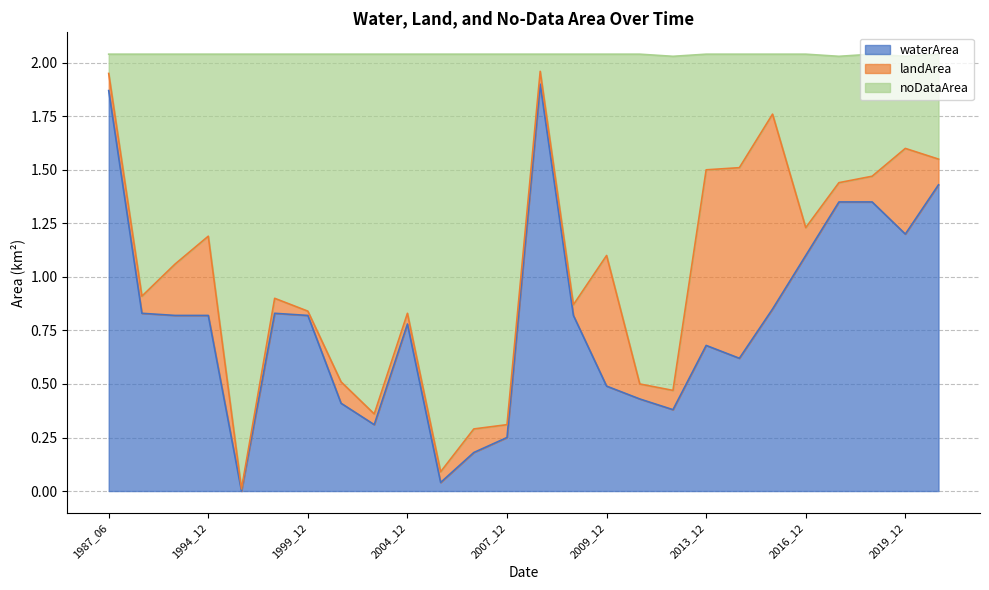

Does the chart display data point markers on the line(s)?

No